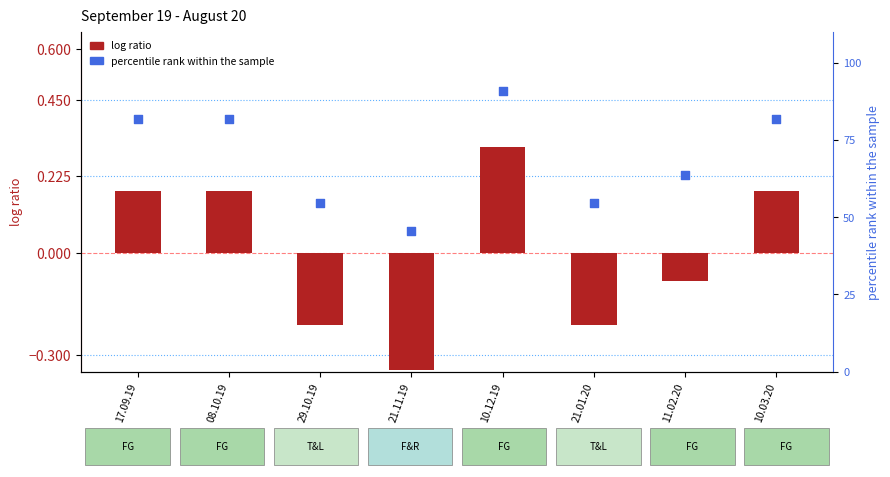

Which series reaches the minimum Y coordinate?

log ratio